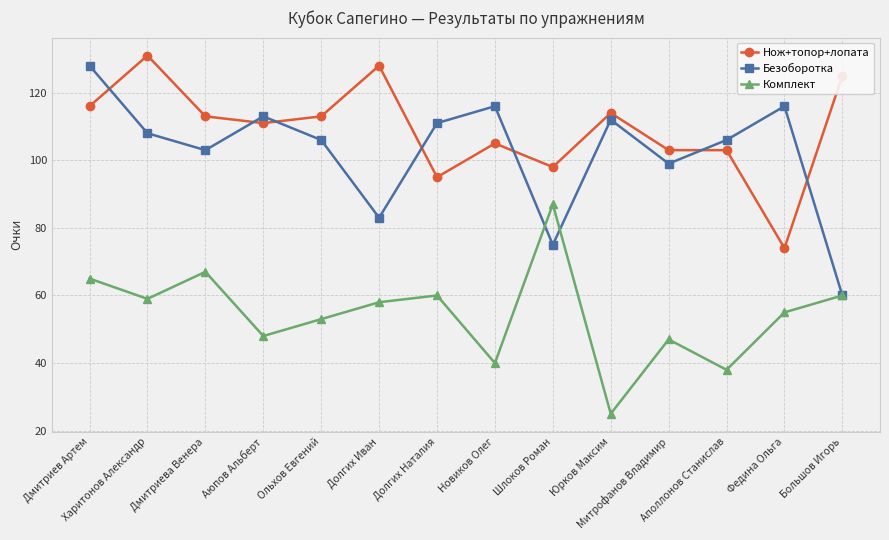

True or false: Нож+топор+лопата and Комплект cross at least once.

False